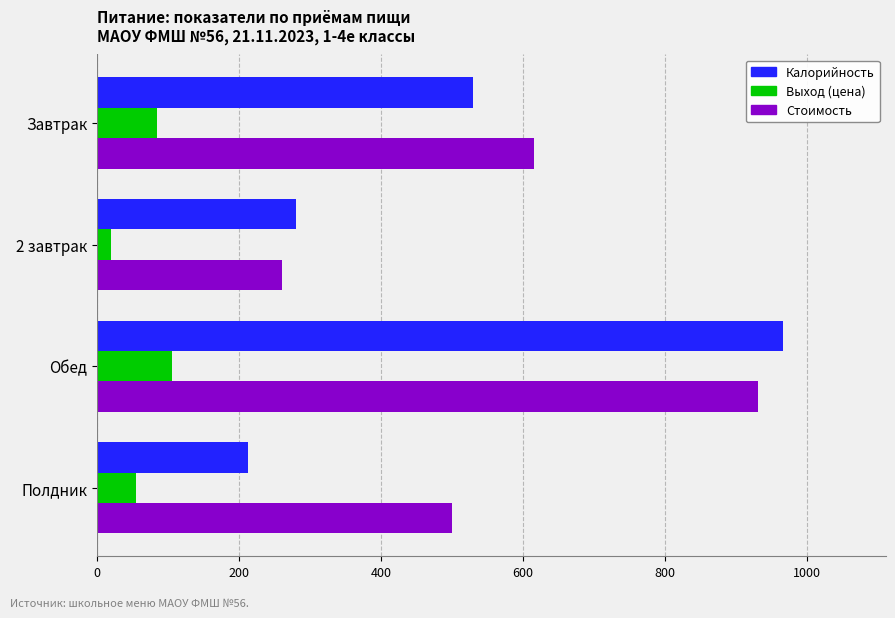

At which label is Стоимость closest to 595?

Завтрак